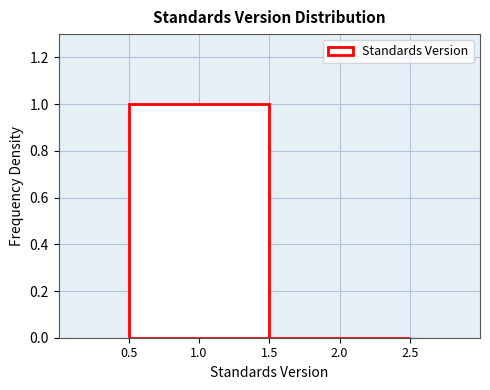

Reading left to right, transcribe this chart: for each bar, give the range it covers on the x-axis and its height. The values are not printed on the chart, so give them approximately, as read against the axis.

0.5 to 1.5: 1
1.5 to 2.5: 0